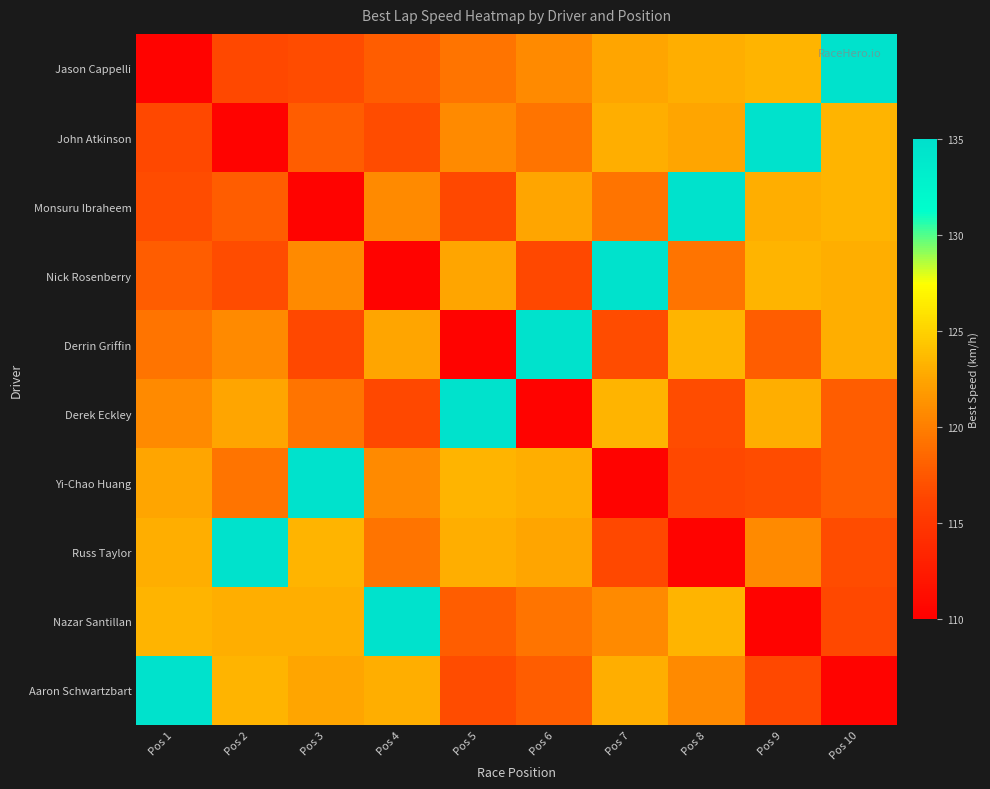

Reading right to left, transcribe all the data shown in this chart.

Jason Cappelli: Pos 10=134.7	Pos 9=123.3	Pos 8=123.0	Pos 7=122.5	Pos 6=120.8	Pos 5=119.4	Pos 4=117.9	Pos 3=116.8	Pos 2=116.5	Pos 1=110.3
John Atkinson: Pos 10=123.3	Pos 9=134.7	Pos 8=122.5	Pos 7=123.0	Pos 6=119.4	Pos 5=120.8	Pos 4=116.8	Pos 3=117.9	Pos 2=110.3	Pos 1=116.5
Monsuru Ibraheem: Pos 10=123.3	Pos 9=123.0	Pos 8=134.7	Pos 7=119.4	Pos 6=122.5	Pos 5=116.5	Pos 4=120.8	Pos 3=110.3	Pos 2=117.9	Pos 1=116.8
Nick Rosenberry: Pos 10=123.0	Pos 9=123.3	Pos 8=119.4	Pos 7=134.7	Pos 6=116.5	Pos 5=122.5	Pos 4=110.3	Pos 3=120.8	Pos 2=116.8	Pos 1=117.9
Derrin Griffin: Pos 10=123.0	Pos 9=117.9	Pos 8=123.3	Pos 7=116.8	Pos 6=134.7	Pos 5=110.3	Pos 4=122.5	Pos 3=116.5	Pos 2=120.8	Pos 1=119.4
Derek Eckley: Pos 10=117.9	Pos 9=123.0	Pos 8=116.8	Pos 7=123.3	Pos 6=110.3	Pos 5=134.7	Pos 4=116.5	Pos 3=119.4	Pos 2=122.5	Pos 1=120.8
Yi-Chao Huang: Pos 10=117.9	Pos 9=116.8	Pos 8=116.5	Pos 7=110.3	Pos 6=123.0	Pos 5=123.3	Pos 4=120.8	Pos 3=134.7	Pos 2=119.4	Pos 1=122.5
Russ Taylor: Pos 10=116.8	Pos 9=120.8	Pos 8=110.3	Pos 7=116.5	Pos 6=122.5	Pos 5=123.0	Pos 4=119.4	Pos 3=123.3	Pos 2=134.7	Pos 1=123.0
Nazar Santillan: Pos 10=116.5	Pos 9=110.3	Pos 8=123.3	Pos 7=120.8	Pos 6=119.4	Pos 5=117.9	Pos 4=134.7	Pos 3=123.0	Pos 2=123.0	Pos 1=123.3
Aaron Schwartzbart: Pos 10=110.3	Pos 9=116.5	Pos 8=120.8	Pos 7=123.0	Pos 6=117.9	Pos 5=116.8	Pos 4=123.0	Pos 3=122.5	Pos 2=123.3	Pos 1=134.7